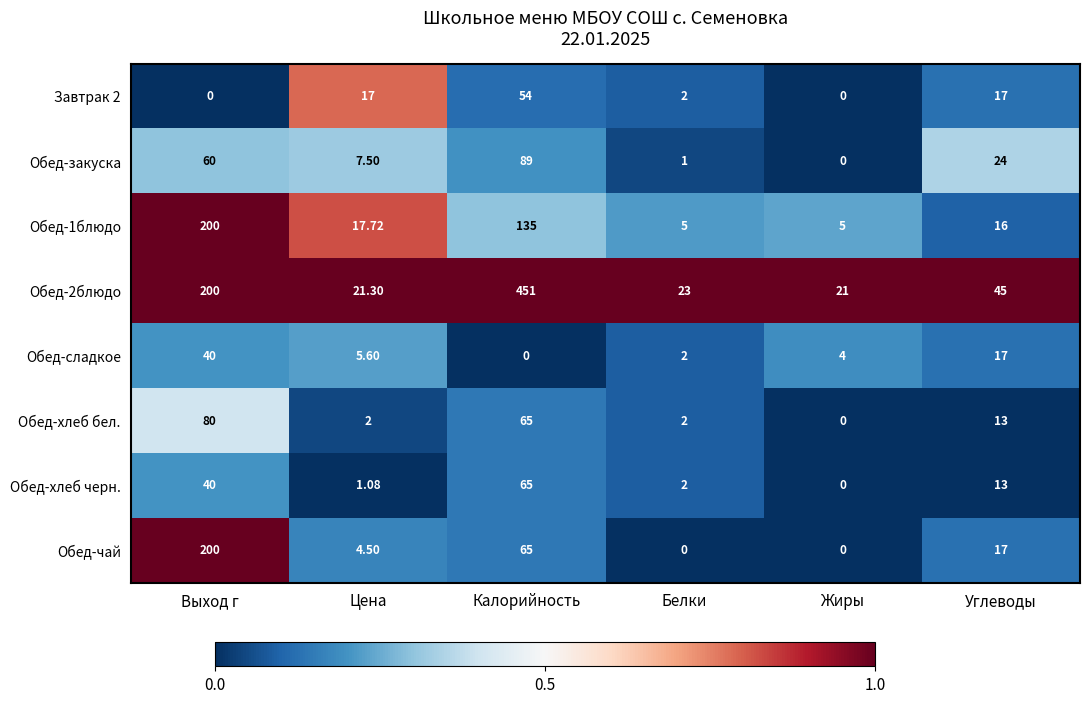

Where does the Обед-хлеб черн. series first go above 13?

Выход г